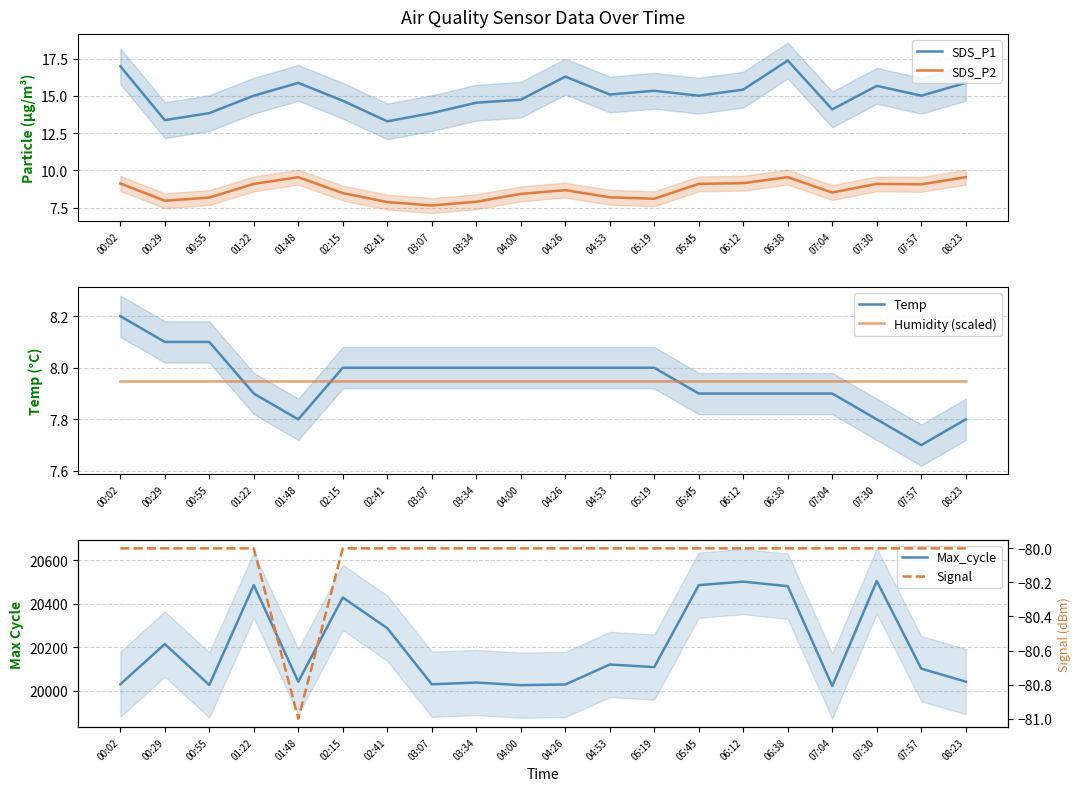

What is the value of the Max_cycle point at the 16th from the left?

20481.0